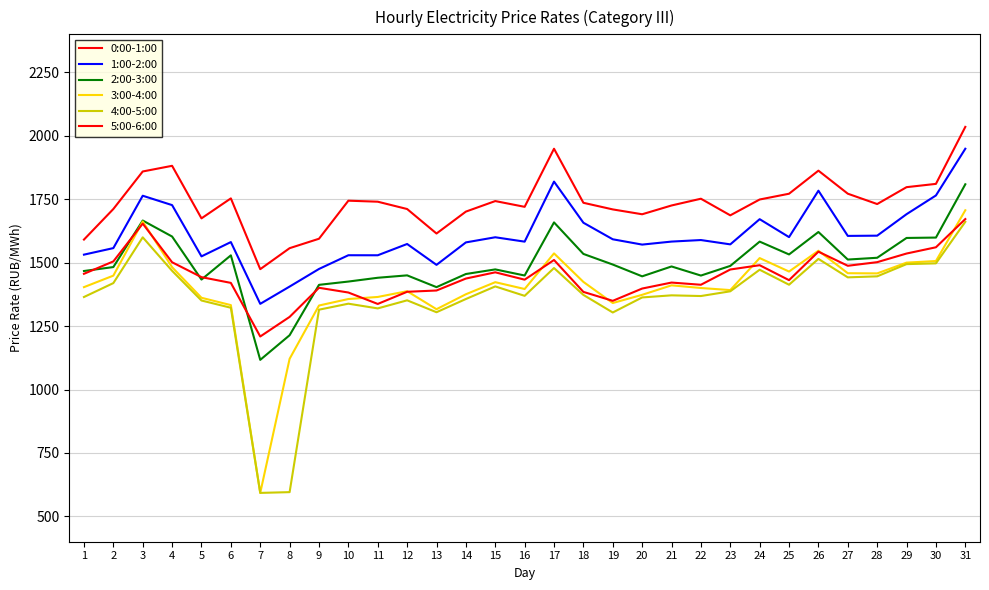

How many values in the 5:00-6:00 series are below 1437?

15